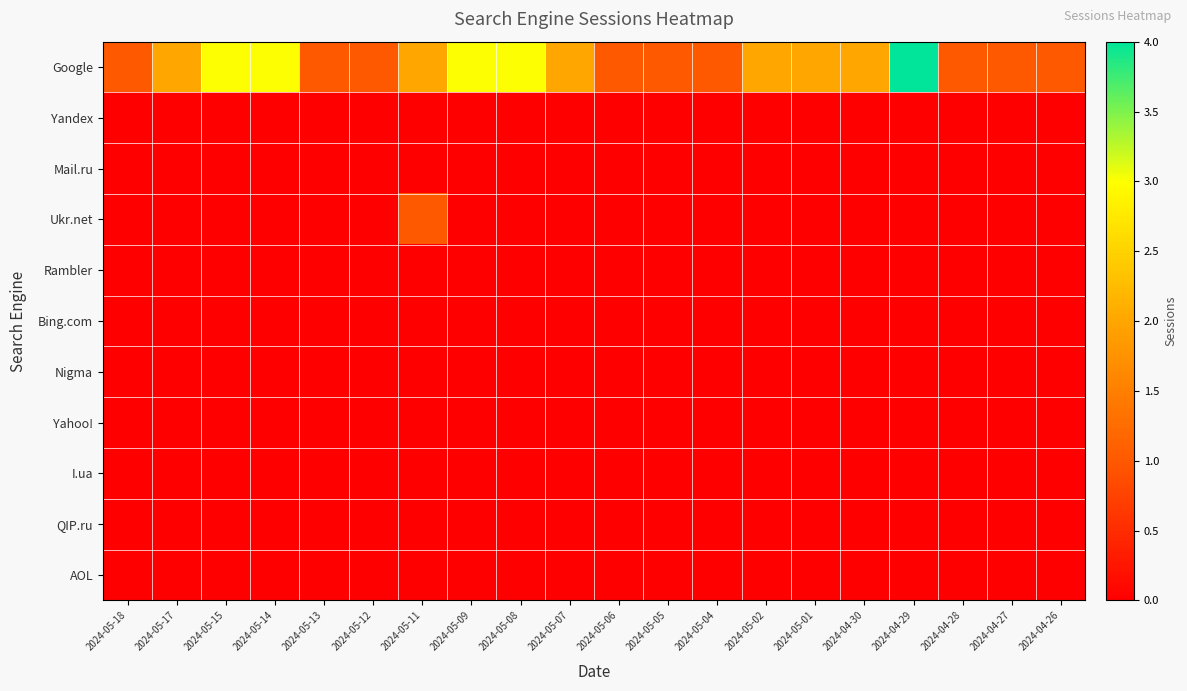

Reading left to right, list all the values displayed in this chart.

Google: 2024-05-18=1	2024-05-17=2	2024-05-15=3	2024-05-14=3	2024-05-13=1	2024-05-12=1	2024-05-11=2	2024-05-09=3	2024-05-08=3	2024-05-07=2	2024-05-06=1	2024-05-05=1	2024-05-04=1	2024-05-02=2	2024-05-01=2	2024-04-30=2	2024-04-29=4	2024-04-28=1	2024-04-27=1	2024-04-26=1
Yandex: 2024-05-18=0	2024-05-17=0	2024-05-15=0	2024-05-14=0	2024-05-13=0	2024-05-12=0	2024-05-11=0	2024-05-09=0	2024-05-08=0	2024-05-07=0	2024-05-06=0	2024-05-05=0	2024-05-04=0	2024-05-02=0	2024-05-01=0	2024-04-30=0	2024-04-29=0	2024-04-28=0	2024-04-27=0	2024-04-26=0
Mail.ru: 2024-05-18=0	2024-05-17=0	2024-05-15=0	2024-05-14=0	2024-05-13=0	2024-05-12=0	2024-05-11=0	2024-05-09=0	2024-05-08=0	2024-05-07=0	2024-05-06=0	2024-05-05=0	2024-05-04=0	2024-05-02=0	2024-05-01=0	2024-04-30=0	2024-04-29=0	2024-04-28=0	2024-04-27=0	2024-04-26=0
Ukr.net: 2024-05-18=0	2024-05-17=0	2024-05-15=0	2024-05-14=0	2024-05-13=0	2024-05-12=0	2024-05-11=1	2024-05-09=0	2024-05-08=0	2024-05-07=0	2024-05-06=0	2024-05-05=0	2024-05-04=0	2024-05-02=0	2024-05-01=0	2024-04-30=0	2024-04-29=0	2024-04-28=0	2024-04-27=0	2024-04-26=0
Rambler: 2024-05-18=0	2024-05-17=0	2024-05-15=0	2024-05-14=0	2024-05-13=0	2024-05-12=0	2024-05-11=0	2024-05-09=0	2024-05-08=0	2024-05-07=0	2024-05-06=0	2024-05-05=0	2024-05-04=0	2024-05-02=0	2024-05-01=0	2024-04-30=0	2024-04-29=0	2024-04-28=0	2024-04-27=0	2024-04-26=0
Bing.com: 2024-05-18=0	2024-05-17=0	2024-05-15=0	2024-05-14=0	2024-05-13=0	2024-05-12=0	2024-05-11=0	2024-05-09=0	2024-05-08=0	2024-05-07=0	2024-05-06=0	2024-05-05=0	2024-05-04=0	2024-05-02=0	2024-05-01=0	2024-04-30=0	2024-04-29=0	2024-04-28=0	2024-04-27=0	2024-04-26=0
Nigma: 2024-05-18=0	2024-05-17=0	2024-05-15=0	2024-05-14=0	2024-05-13=0	2024-05-12=0	2024-05-11=0	2024-05-09=0	2024-05-08=0	2024-05-07=0	2024-05-06=0	2024-05-05=0	2024-05-04=0	2024-05-02=0	2024-05-01=0	2024-04-30=0	2024-04-29=0	2024-04-28=0	2024-04-27=0	2024-04-26=0
Yahoo!: 2024-05-18=0	2024-05-17=0	2024-05-15=0	2024-05-14=0	2024-05-13=0	2024-05-12=0	2024-05-11=0	2024-05-09=0	2024-05-08=0	2024-05-07=0	2024-05-06=0	2024-05-05=0	2024-05-04=0	2024-05-02=0	2024-05-01=0	2024-04-30=0	2024-04-29=0	2024-04-28=0	2024-04-27=0	2024-04-26=0
I.ua: 2024-05-18=0	2024-05-17=0	2024-05-15=0	2024-05-14=0	2024-05-13=0	2024-05-12=0	2024-05-11=0	2024-05-09=0	2024-05-08=0	2024-05-07=0	2024-05-06=0	2024-05-05=0	2024-05-04=0	2024-05-02=0	2024-05-01=0	2024-04-30=0	2024-04-29=0	2024-04-28=0	2024-04-27=0	2024-04-26=0
QIP.ru: 2024-05-18=0	2024-05-17=0	2024-05-15=0	2024-05-14=0	2024-05-13=0	2024-05-12=0	2024-05-11=0	2024-05-09=0	2024-05-08=0	2024-05-07=0	2024-05-06=0	2024-05-05=0	2024-05-04=0	2024-05-02=0	2024-05-01=0	2024-04-30=0	2024-04-29=0	2024-04-28=0	2024-04-27=0	2024-04-26=0
AOL: 2024-05-18=0	2024-05-17=0	2024-05-15=0	2024-05-14=0	2024-05-13=0	2024-05-12=0	2024-05-11=0	2024-05-09=0	2024-05-08=0	2024-05-07=0	2024-05-06=0	2024-05-05=0	2024-05-04=0	2024-05-02=0	2024-05-01=0	2024-04-30=0	2024-04-29=0	2024-04-28=0	2024-04-27=0	2024-04-26=0